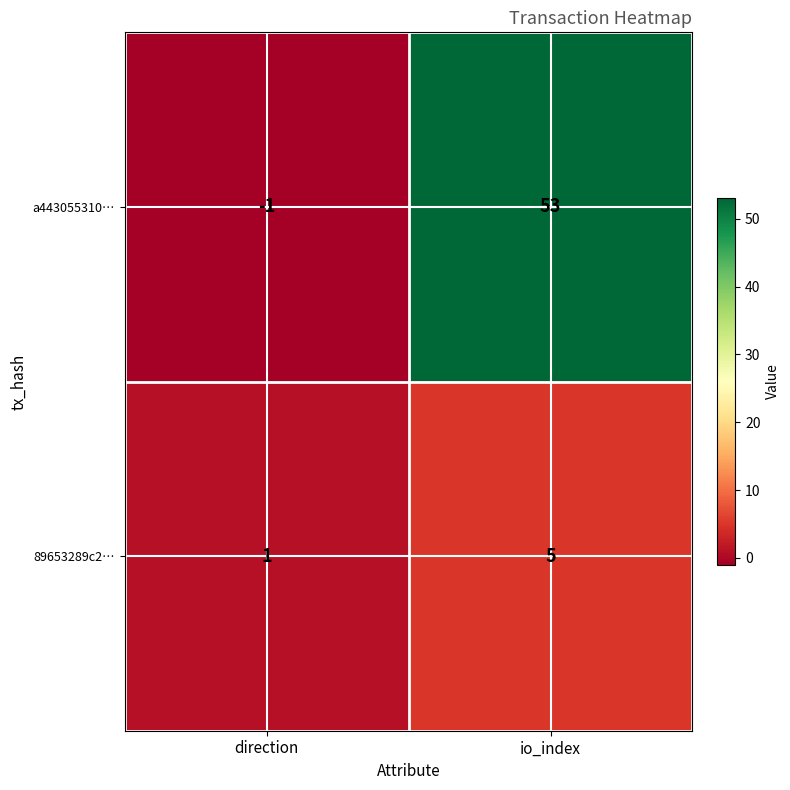

What is the difference between the maximum and minimum values in the a443055310… series?

54